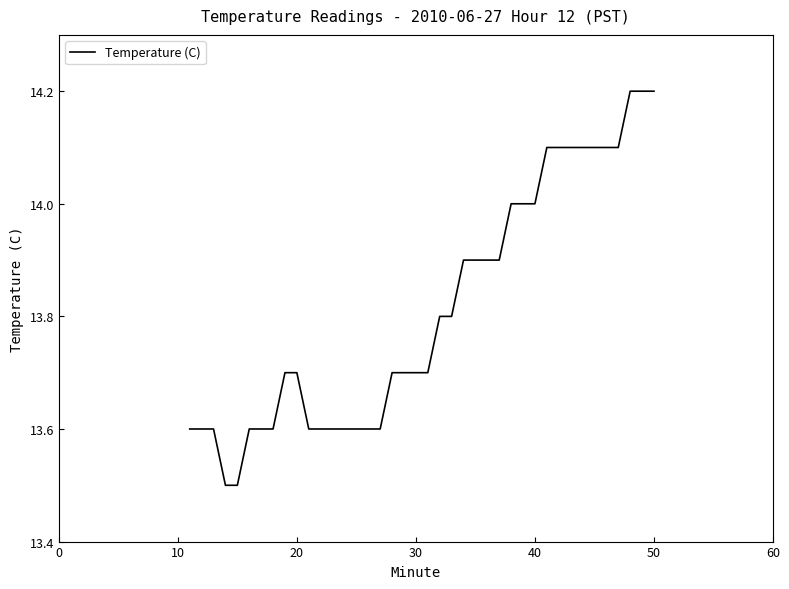

What is the maximum value shown in the chart?

14.2